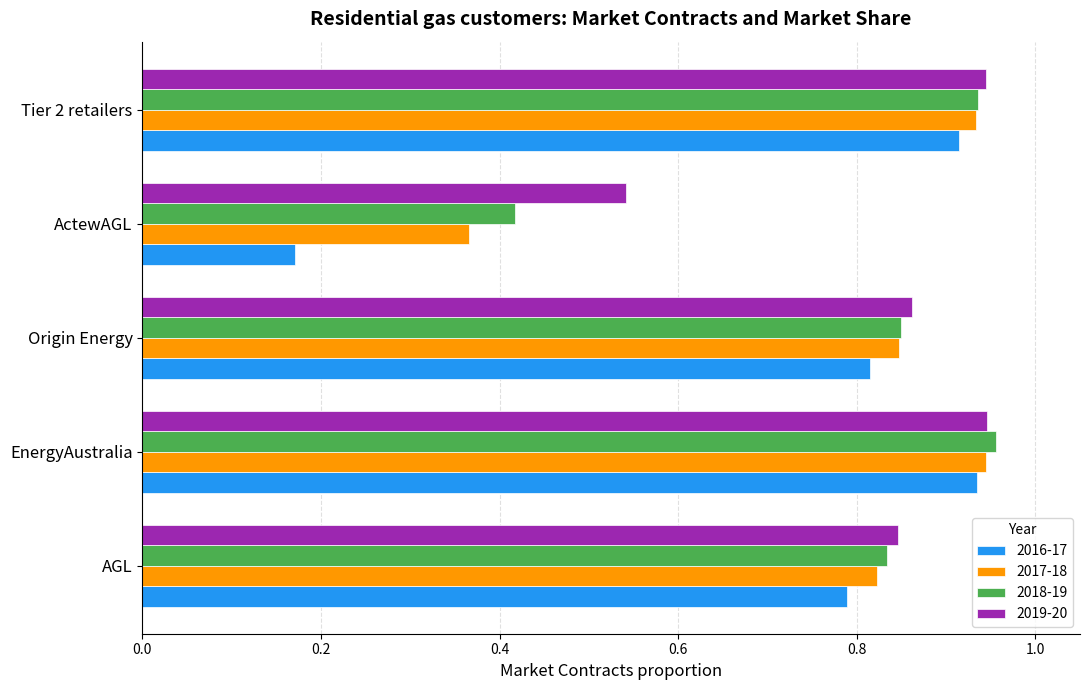

Rank the categories by 2016-17 value from highest to lowest.

EnergyAustralia, Tier 2 retailers, Origin Energy, AGL, ActewAGL